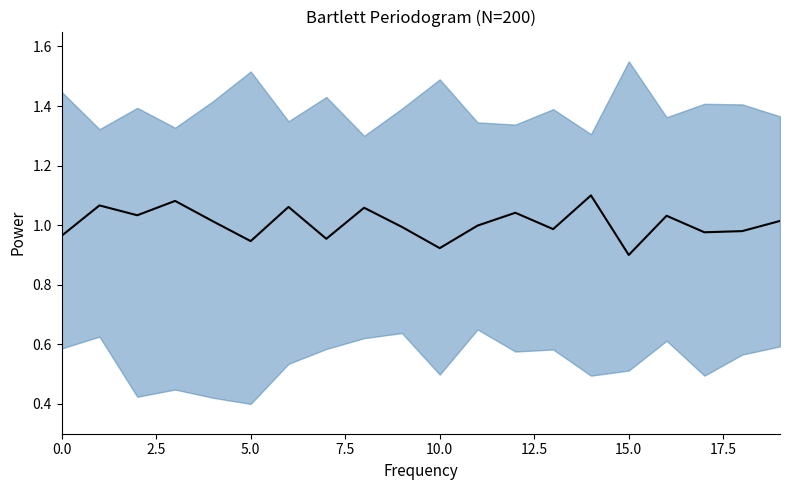

How many values are below 1?

10